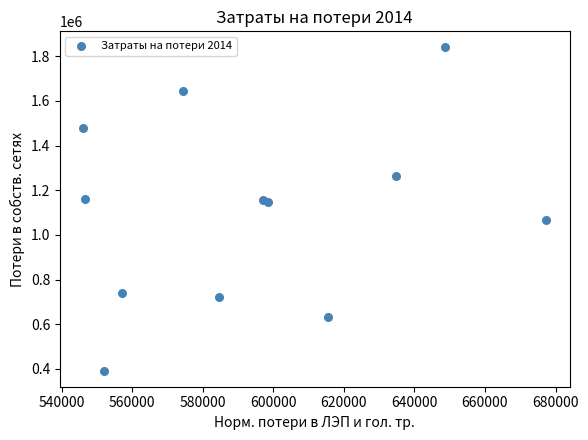

What is the average Y value?

1104110.9